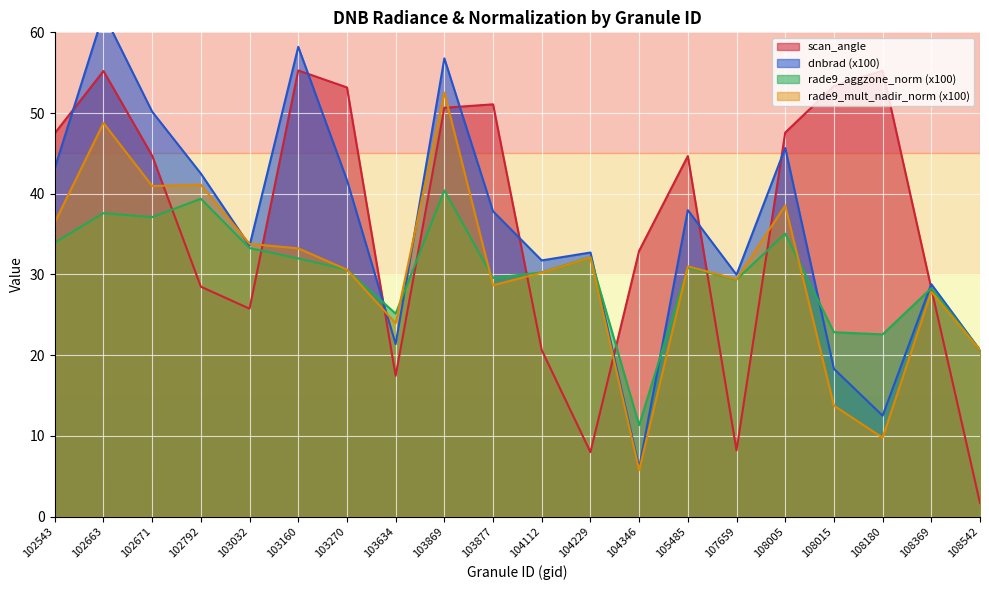

Is the value of scan_angle at 108180 greater than the value of rade9_mult_nadir_norm (x100) at 108015?

Yes